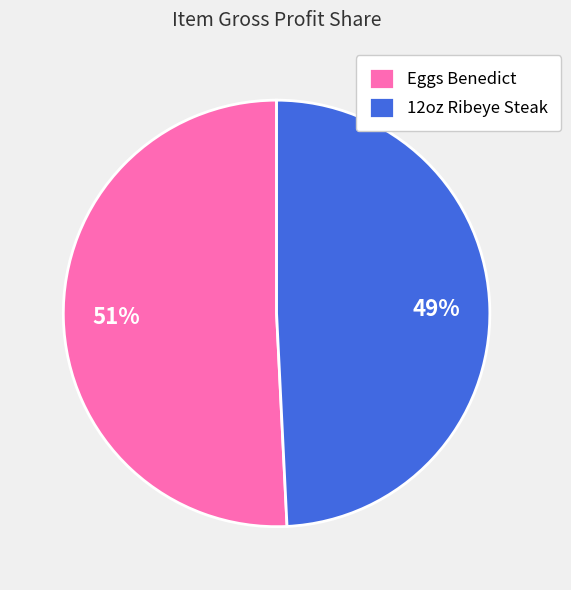

How many segments does this pie chart have?

2